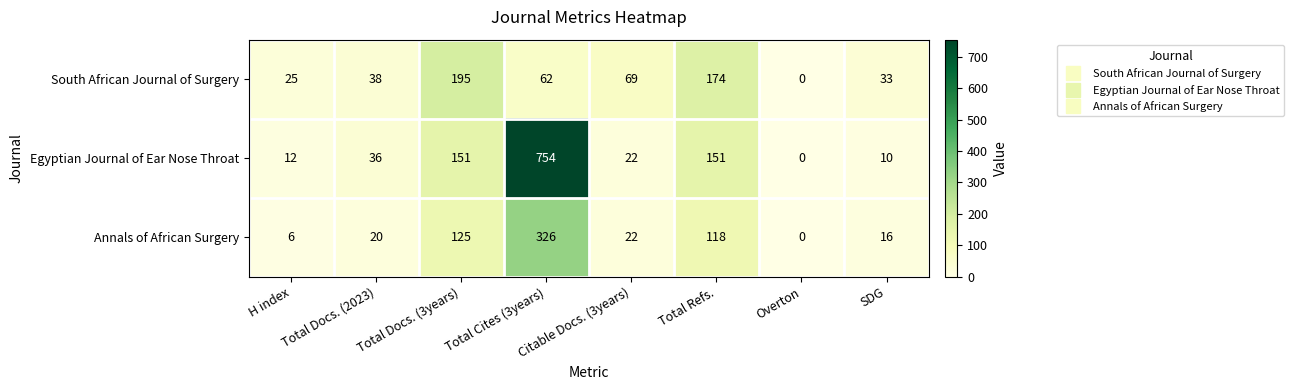

Is it true that Egyptian Journal of Ear Nose Throat equals 151 at Total Docs. (3years)?

True